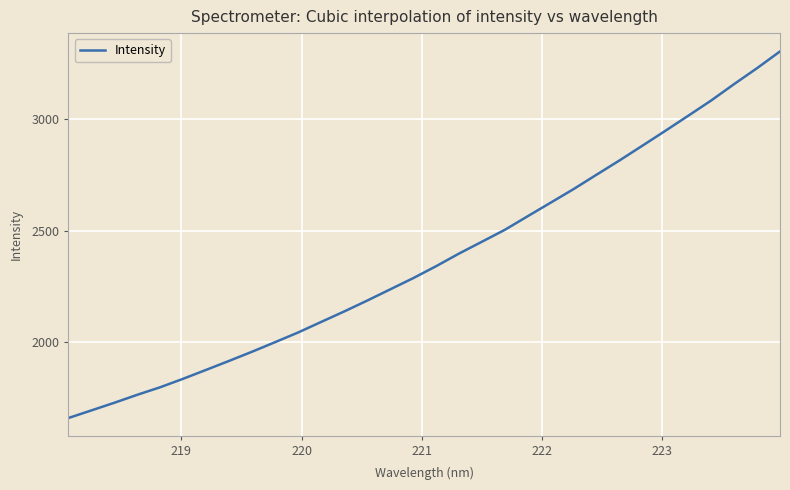

What is the minimum value shown in the chart?

1661.3